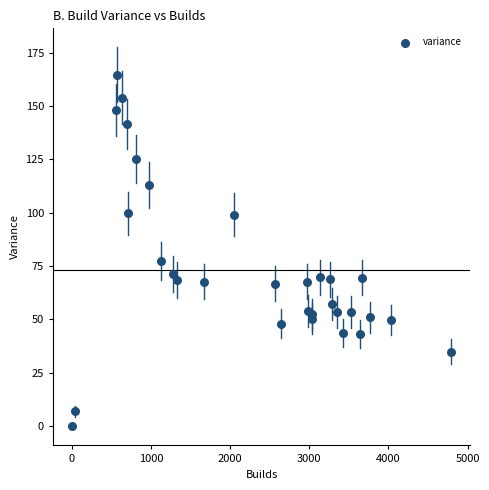

What Y value in the scatter plot is closest to 82?

77.4